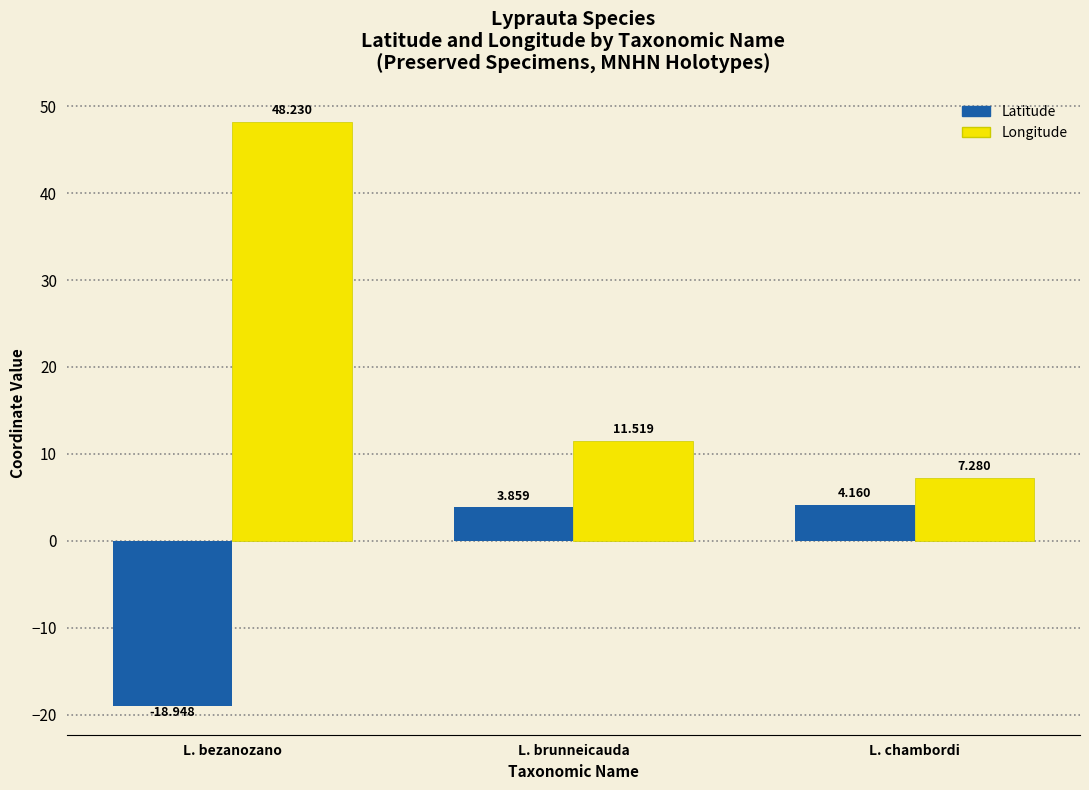

At which label does Longitude first exceed 11?

L. bezanozano